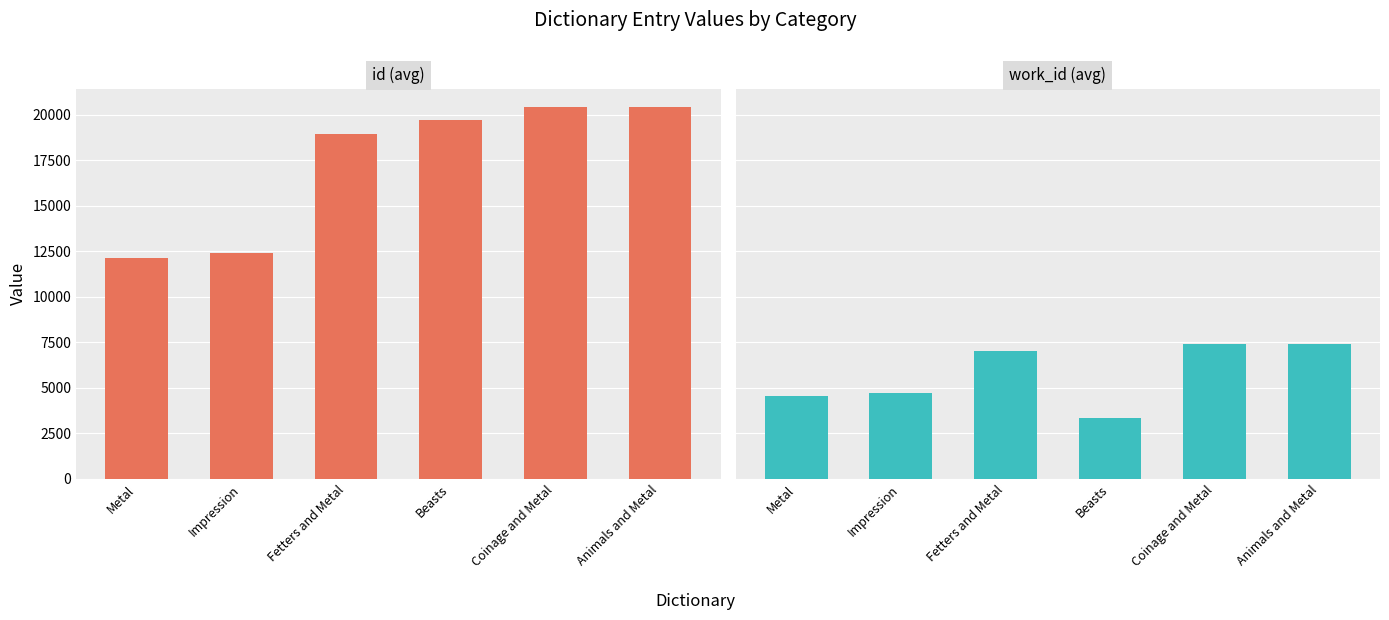

Where does the work_id (avg) series first go above 7020?

Coinage and Metal